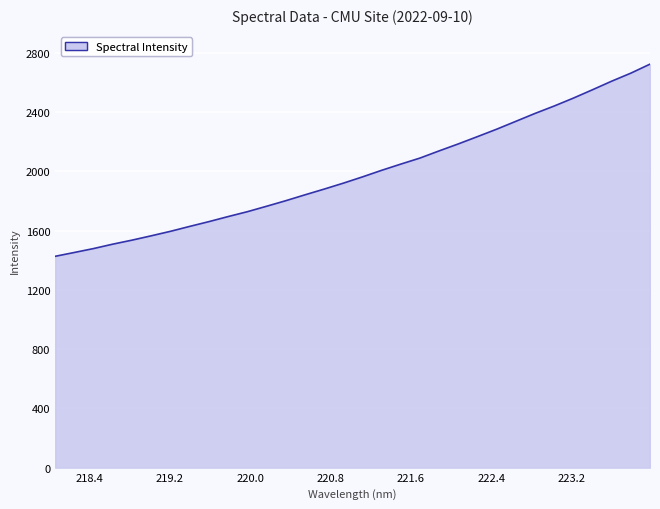

What is the difference between the maximum and minimum values?

1296.9